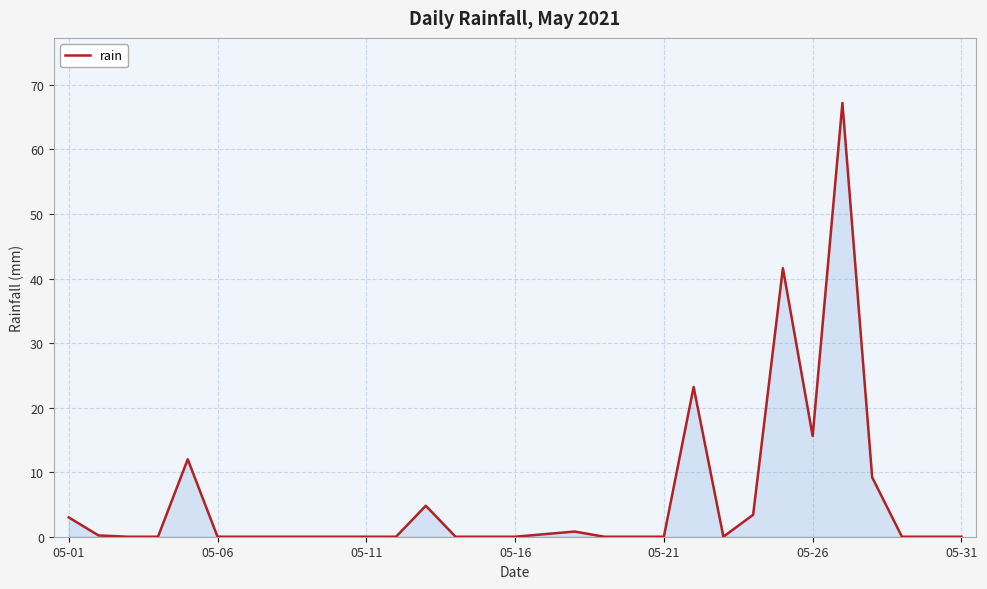

What is the maximum value shown in the chart?

67.2